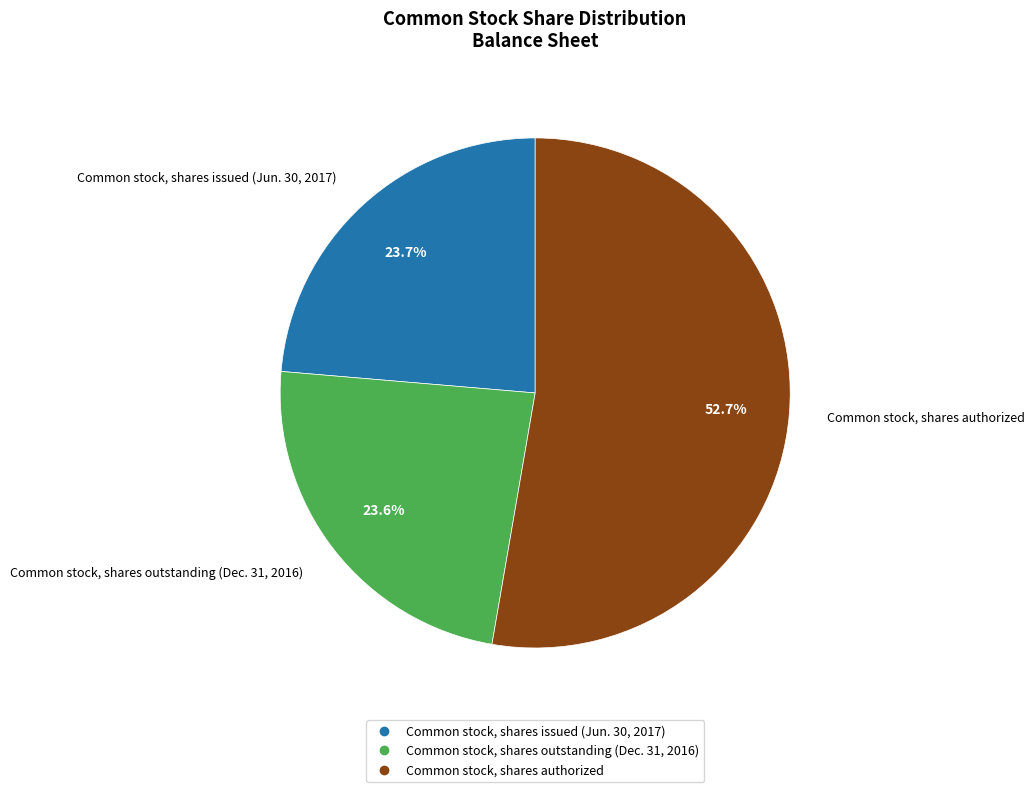

What is the majority slice?

Common stock, shares authorized